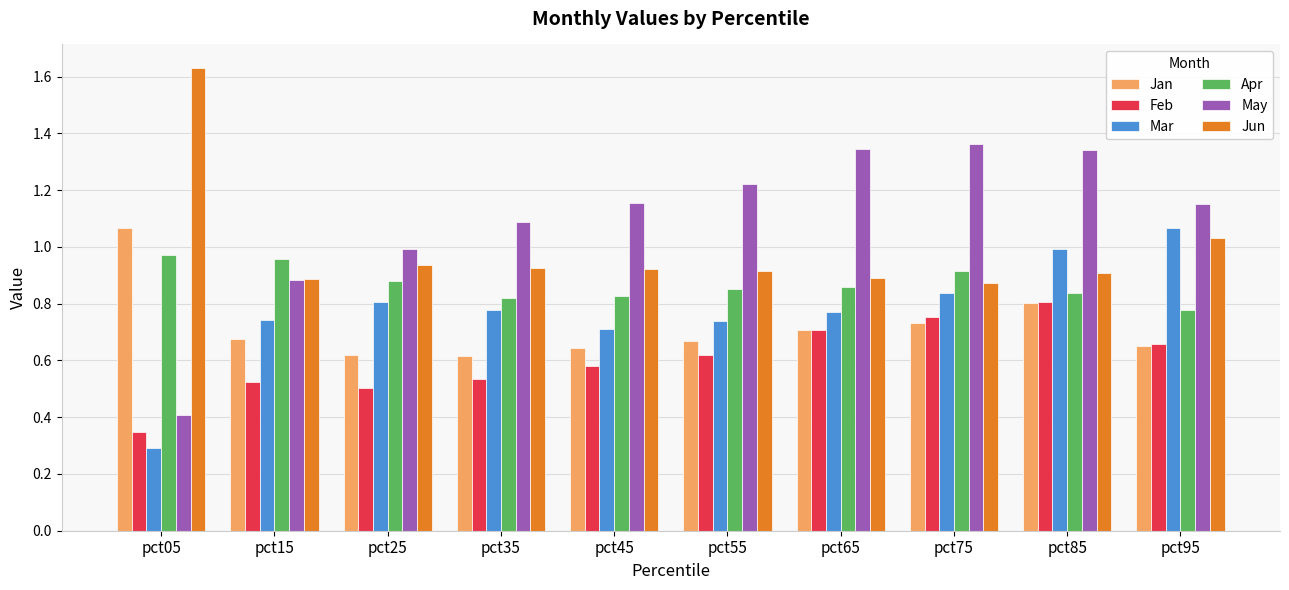

The value of Mar at pct05 is 0.5. True or false?

False